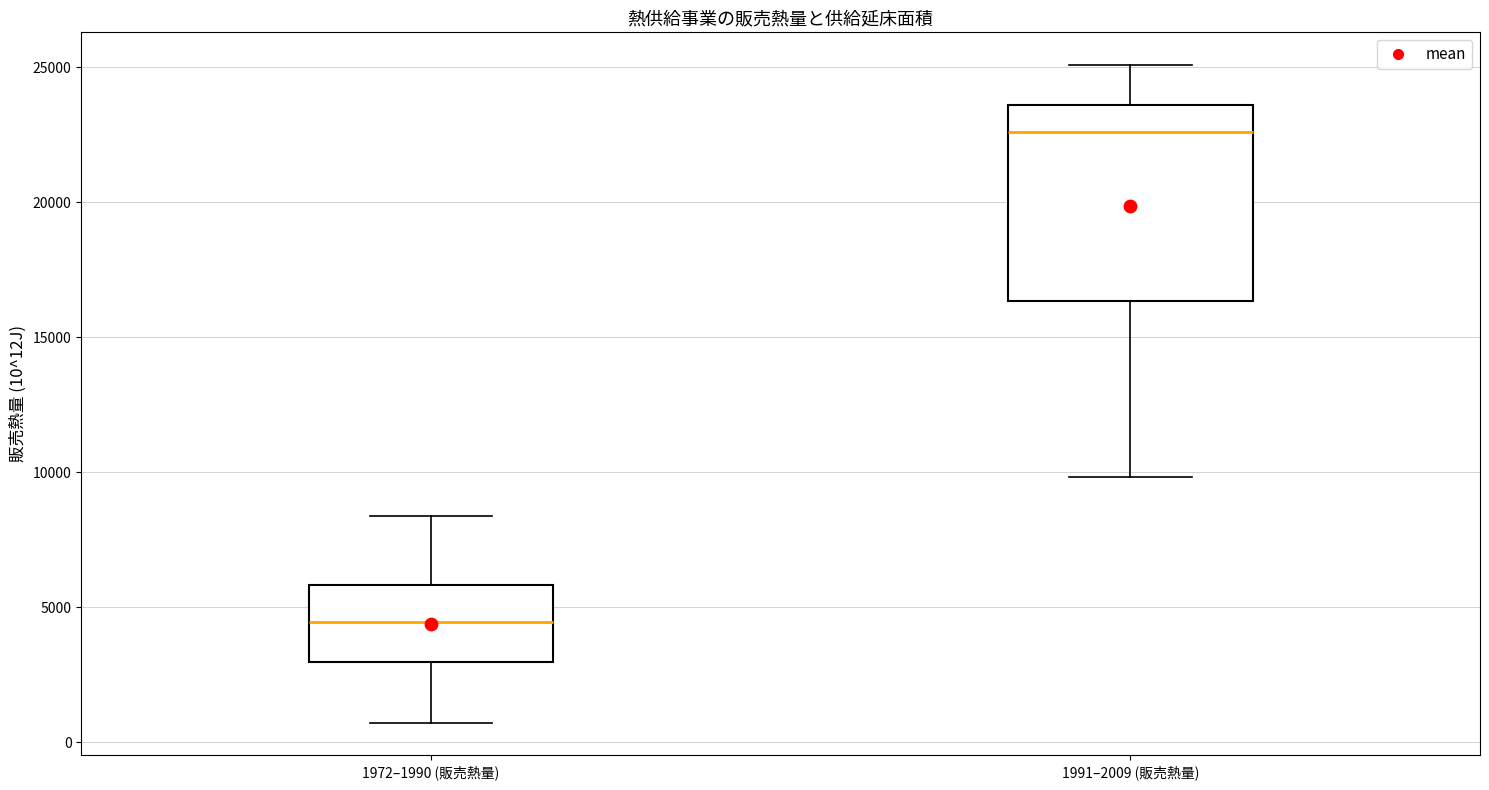

Reading left to right, transcribe this box plot: for each box, give where its median line is, the range the box spans, and where its two whiskers end, as read against the y-axis. The values are not printed on the chart, so give them approximately, as read against the axis.

1972–1990 (販売熱量): median 4500, box 3000 to 6000, whiskers 500 to 8500
1991–2009 (販売熱量): median 22500, box 16500 to 23500, whiskers 10000 to 25000